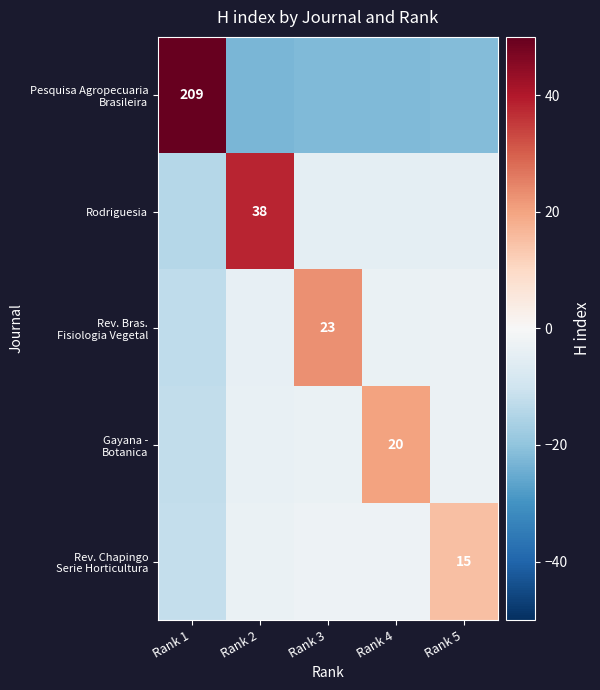

How many negative values does the Rev. Bras. Fisiologia Vegetal series have?

4